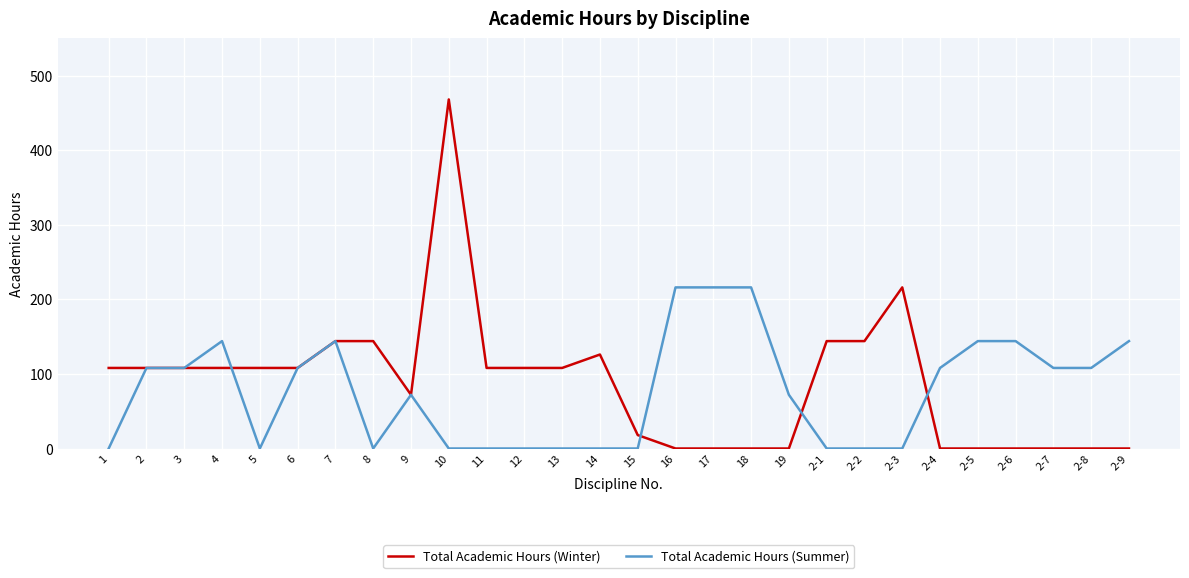

Reading left to right, transcribe all the data shown in this chart.

Total Academic Hours (Winter): 108	108	108	108	108	108	144	144	72	468	108	108	108	126	18	0	0	0	0	144	144	216	0	0	0	0	0	0
Total Academic Hours (Summer): 0	108	108	144	0	108	144	0	72	0	0	0	0	0	0	216	216	216	72	0	0	0	108	144	144	108	108	144